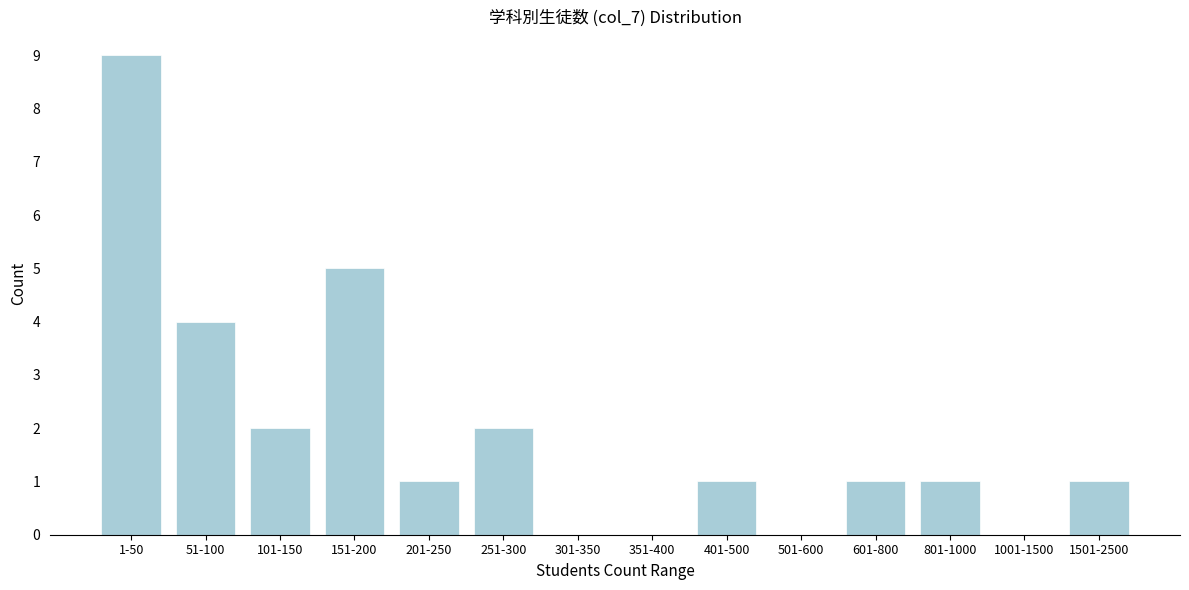

Reading right to left, what are all the values shown in this chart?

1501-2500=1	1001-1500=0	801-1000=1	601-800=1	501-600=0	401-500=1	351-400=0	301-350=0	251-300=2	201-250=1	151-200=5	101-150=2	51-100=4	1-50=9